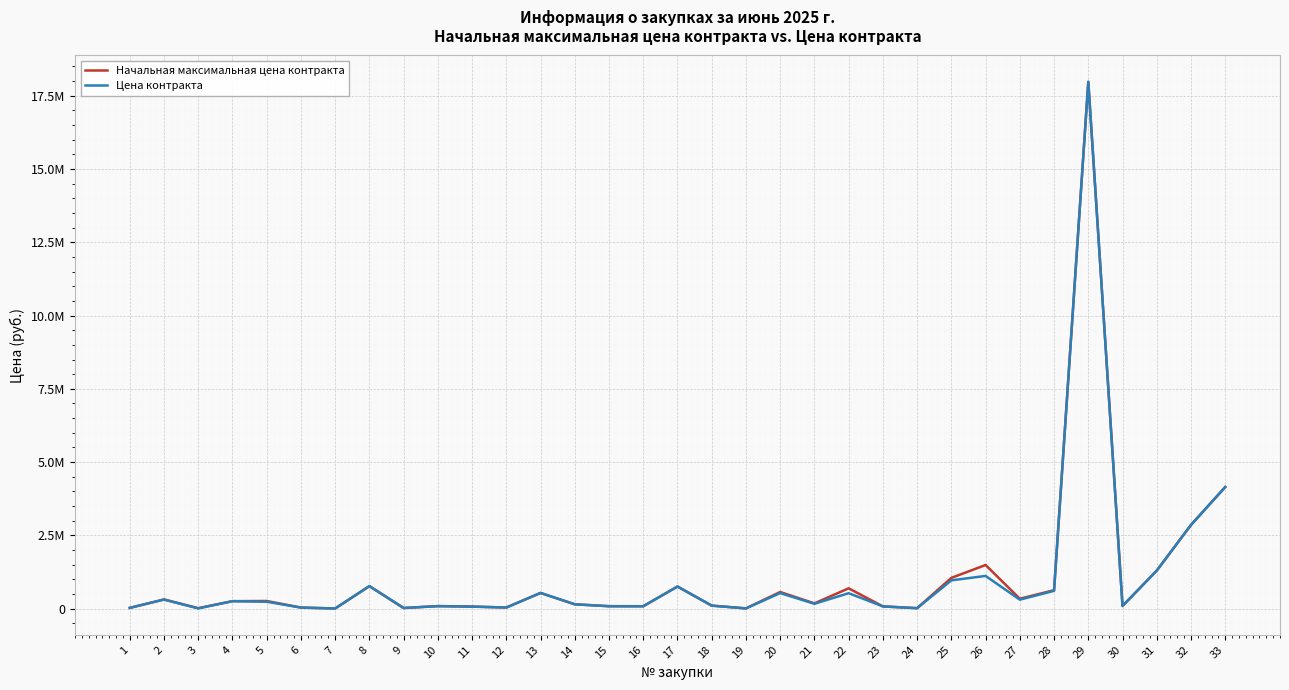

The value of Цена контракта at 21 is 288177.6. True or false?

False